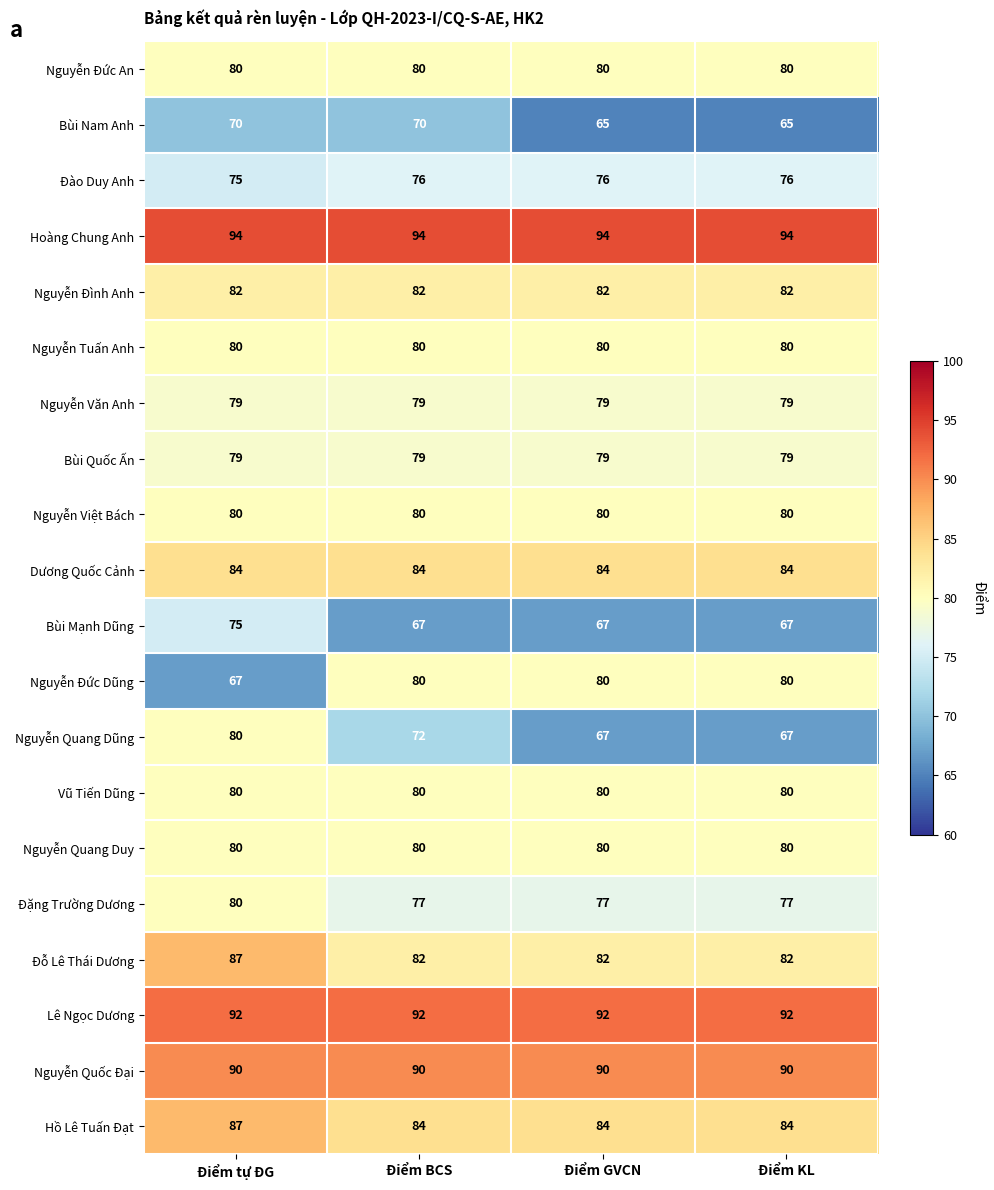

What is the spread (max minus min) of values at Điểm GVCN?

29